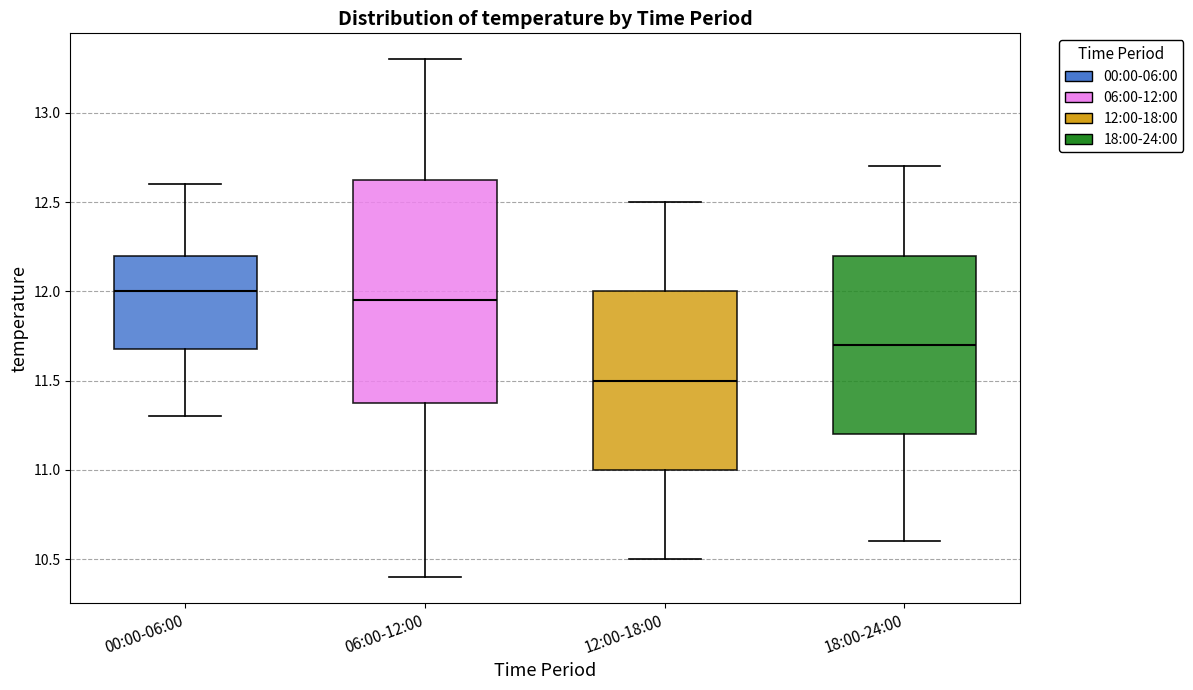

Where is the lower edge of the box for 00:00-06:00 on the y-axis? The values are not printed on the chart, so give them approximately, as read against the axis.

11.70